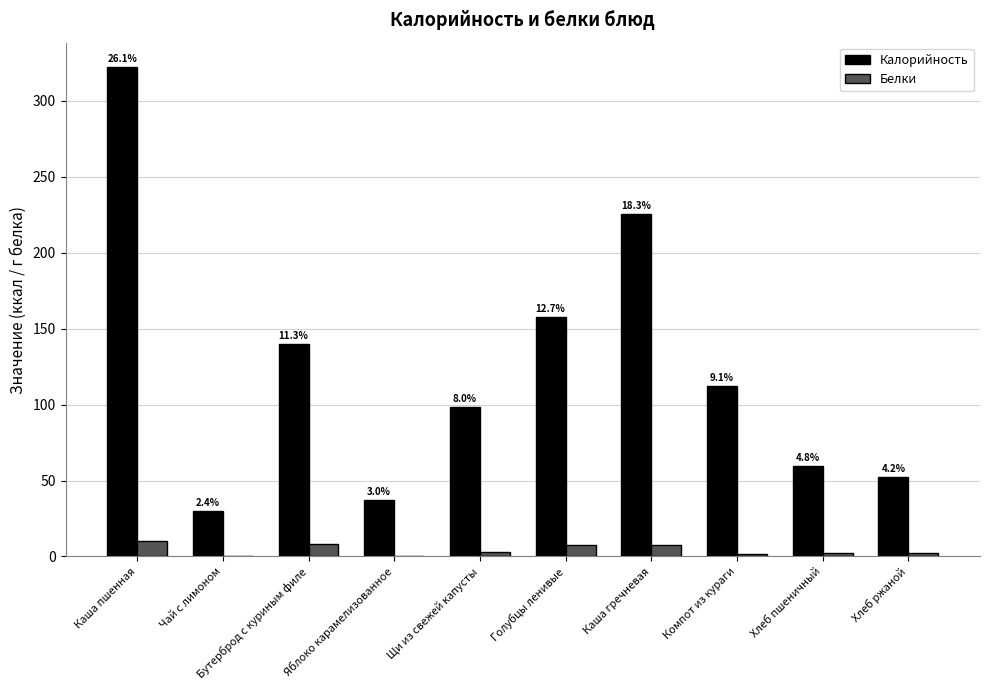

How many groups of bars are there?

10